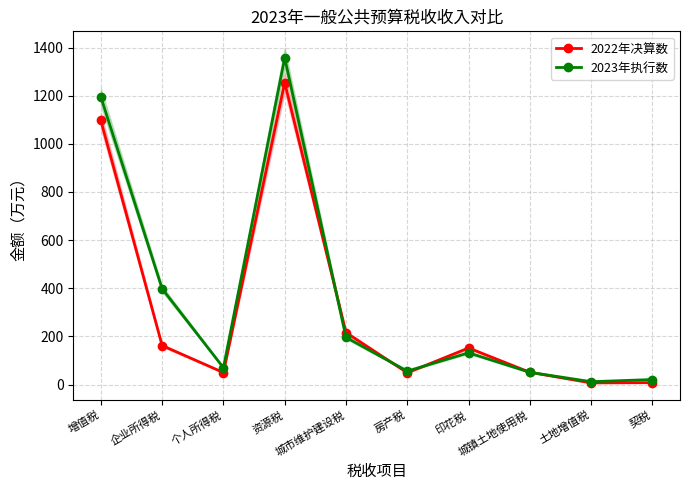

Reading left to right, what are all the values shown in this chart?

2022年决算数: 增值税=1097	企业所得税=162	个人所得税=50	资源税=1254	城市维护建设税=216	房产税=49	印花税=152	城镇土地使用税=51	土地增值税=7	契税=8
2023年执行数: 增值税=1195	企业所得税=398	个人所得税=70	资源税=1357	城市维护建设税=196	房产税=56	印花税=132	城镇土地使用税=51	土地增值税=12	契税=21